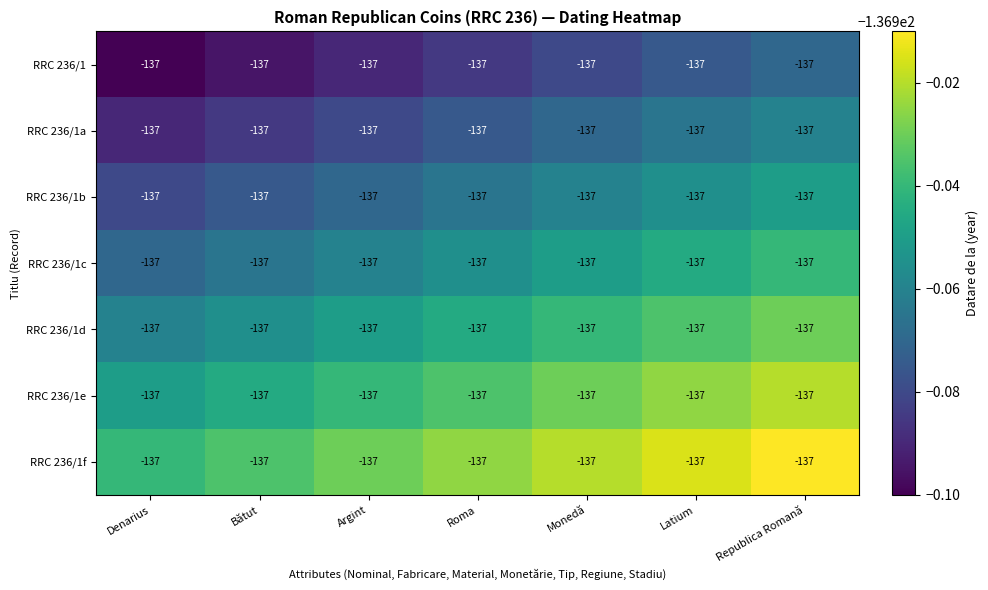

What is the minimum value shown in the chart?

-137.0